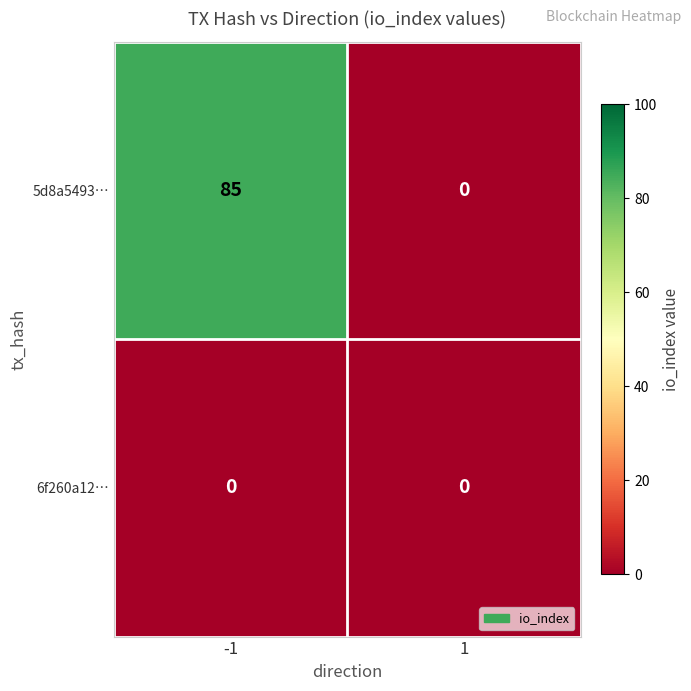

Which series has the widest spread of values?

5d8a5493…